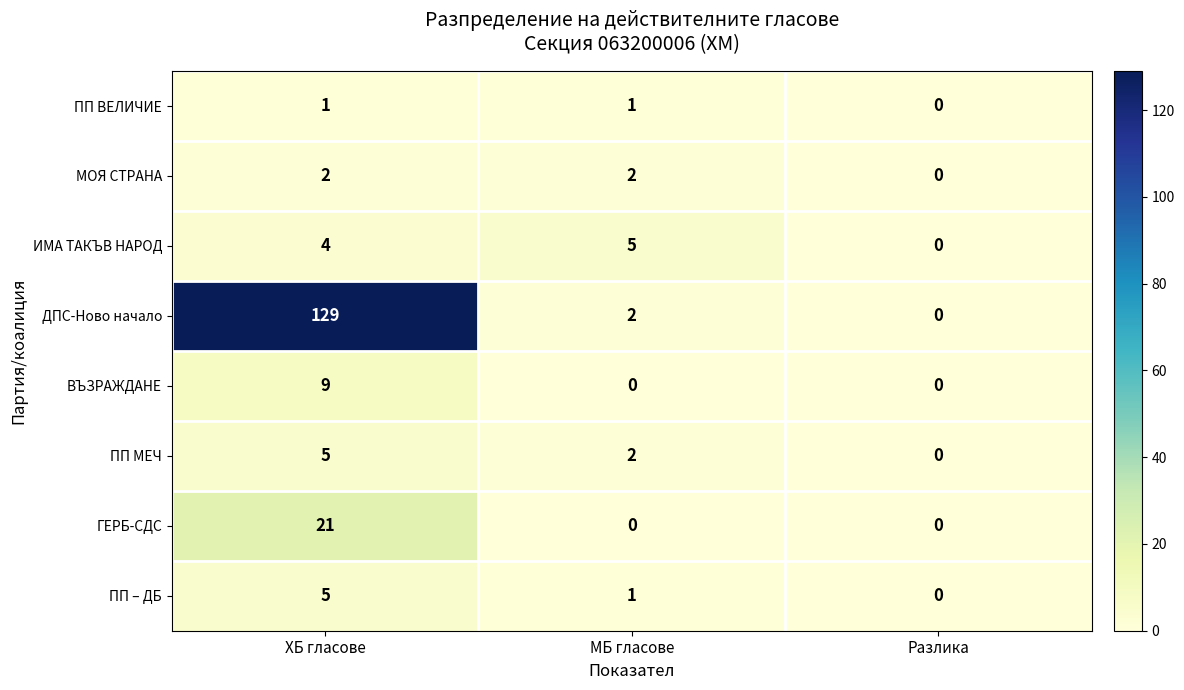

How many data points does each series have?

3